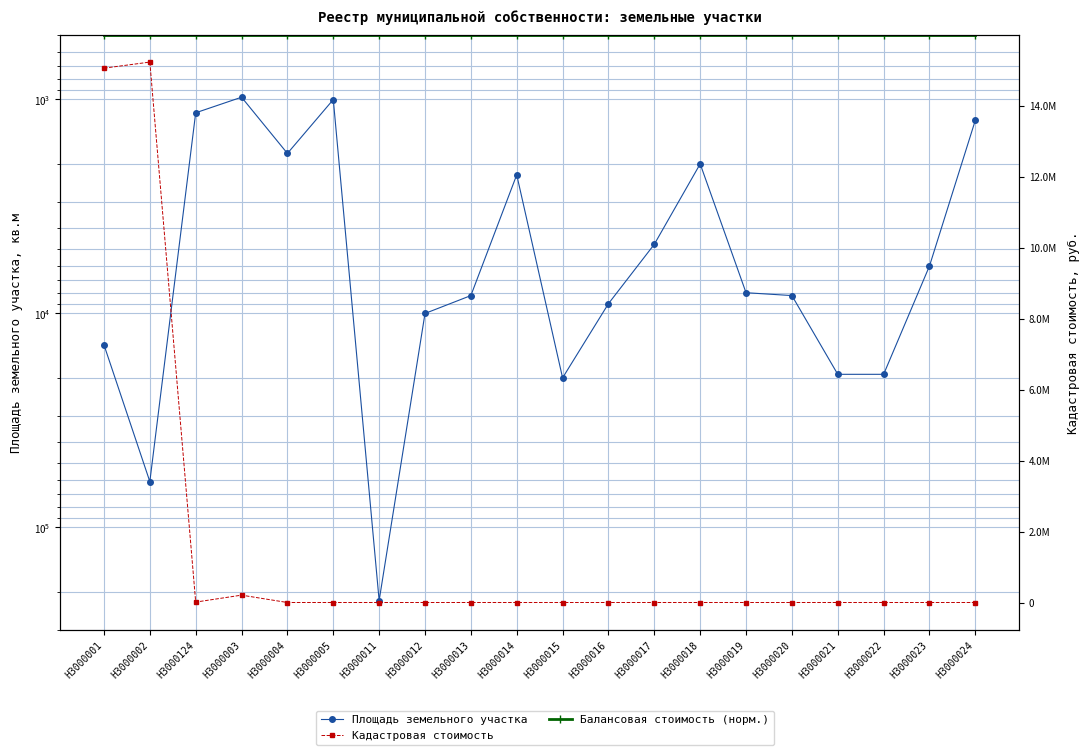

What is the sum of all Площадь земельного участка values?

417840.0